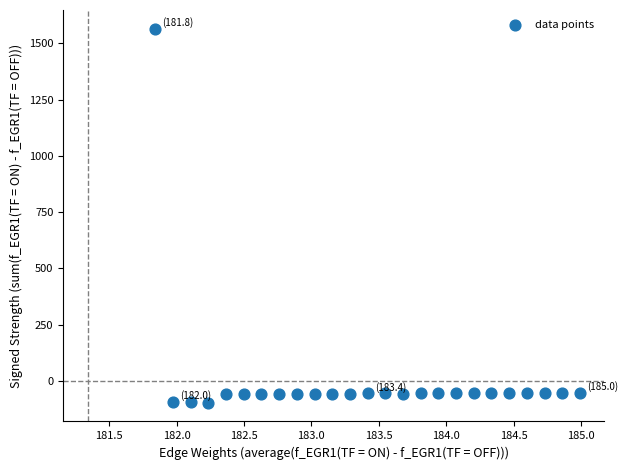

What is the range of X values (max minus min)?

3.1